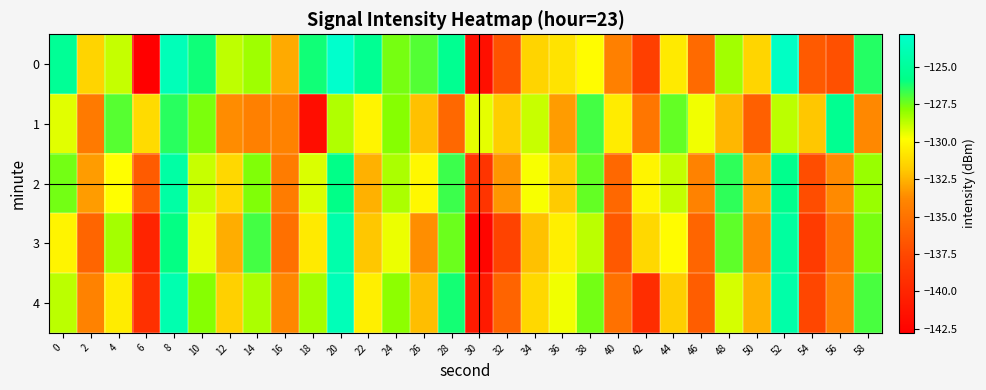

Reading left to right, transcribe all the data shown in this chart.

0: 0=-125.2	2=-131.5	4=-128.9	6=-142.8	8=-123.7	10=-126.0	12=-128.7	14=-128.2	16=-132.8	18=-126.1	20=-122.8	22=-125.3	24=-127.6	26=-127.0	28=-125.4	30=-141.6	32=-136.9	34=-131.4	36=-130.9	38=-129.9	40=-134.3	42=-138.1	44=-130.6	46=-135.5	48=-128.3	50=-131.4	52=-123.2	54=-136.5	56=-137.0	58=-126.3
1: 0=-129.3	2=-134.6	4=-127.1	6=-131.2	8=-126.4	10=-127.6	12=-133.7	14=-134.2	16=-134.1	18=-141.7	20=-128.5	22=-130.2	24=-127.8	26=-132.1	28=-135.6	30=-129.4	32=-131.7	34=-128.9	36=-133.2	38=-126.8	40=-130.5	42=-134.8	44=-127.3	46=-129.6	48=-132.4	50=-136.1	52=-128.7	54=-131.9	56=-125.4	58=-133.8
2: 0=-127.5	2=-133.2	4=-129.8	6=-136.4	8=-124.6	10=-128.9	12=-131.3	14=-127.7	16=-134.5	18=-129.2	20=-125.8	22=-132.6	24=-128.4	26=-130.1	28=-126.7	30=-138.9	32=-133.4	34=-129.7	36=-131.8	38=-127.3	40=-135.6	42=-130.2	44=-128.8	46=-134.1	48=-126.5	50=-132.9	52=-125.6	54=-137.2	56=-133.7	58=-128.1
3: 0=-130.2	2=-135.8	4=-128.3	6=-140.1	8=-125.9	10=-129.4	12=-132.7	14=-126.8	16=-135.2	18=-130.6	20=-124.3	22=-131.9	24=-129.5	26=-133.6	28=-127.4	30=-142.3	32=-137.8	34=-132.1	36=-130.4	38=-128.7	40=-136.5	42=-131.3	44=-129.9	46=-135.8	48=-127.2	50=-133.7	52=-124.8	54=-138.4	56=-134.9	58=-127.6
4: 0=-128.7	2=-134.1	4=-130.5	6=-139.2	8=-124.1	10=-127.8	12=-131.6	14=-128.4	16=-133.9	18=-128.3	20=-123.7	22=-130.4	24=-127.9	26=-132.2	28=-126.1	30=-140.8	32=-135.9	34=-131.3	36=-129.6	38=-127.5	40=-135.1	42=-139.4	44=-131.7	46=-136.3	48=-129.1	50=-132.6	52=-124.4	54=-137.6	56=-134.2	58=-126.9